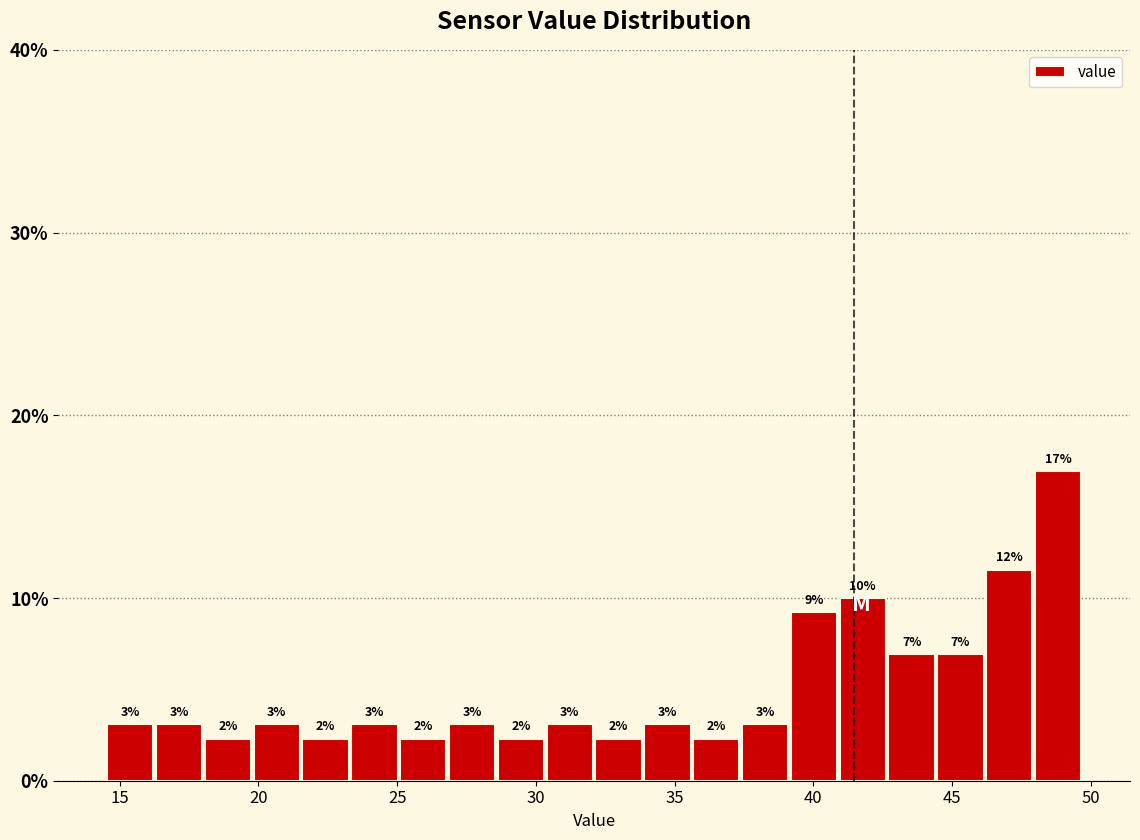

Read against the x-axis, roughly where is the centre of the tallest bar?

49.0